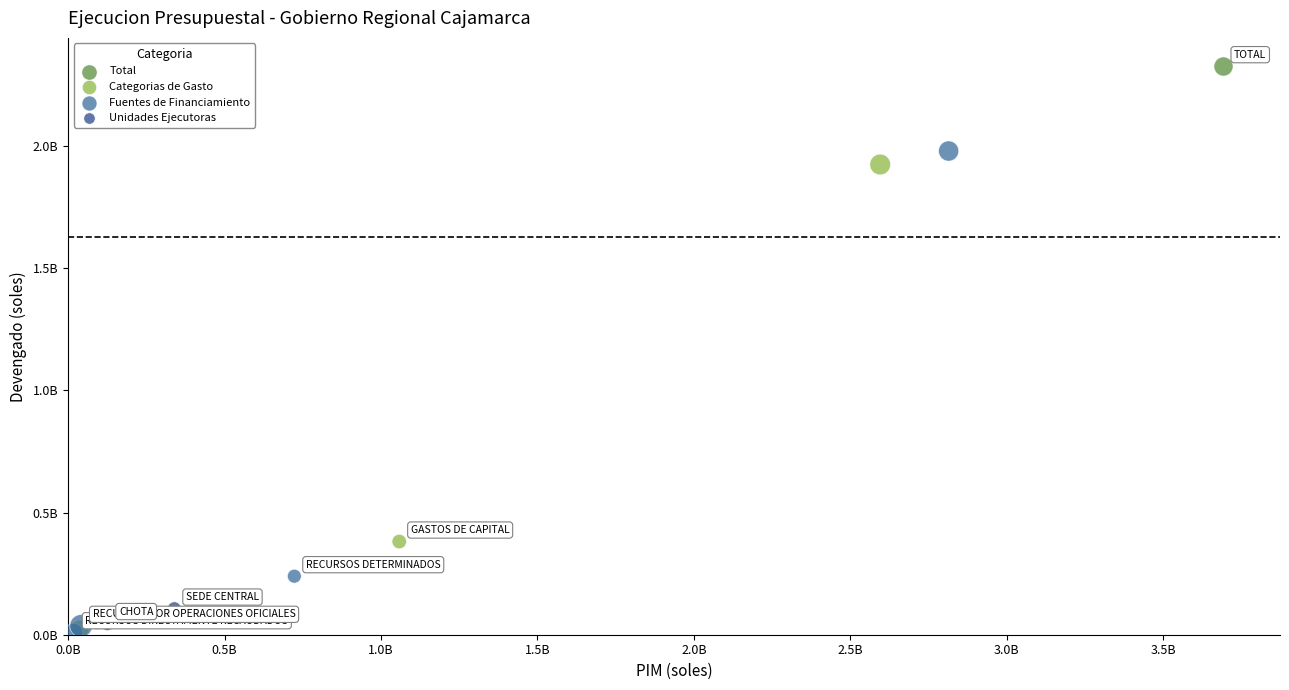

What are all the series names shown in the legend?

Total, Categorias de Gasto, Fuentes de Financiamiento, Unidades Ejecutoras